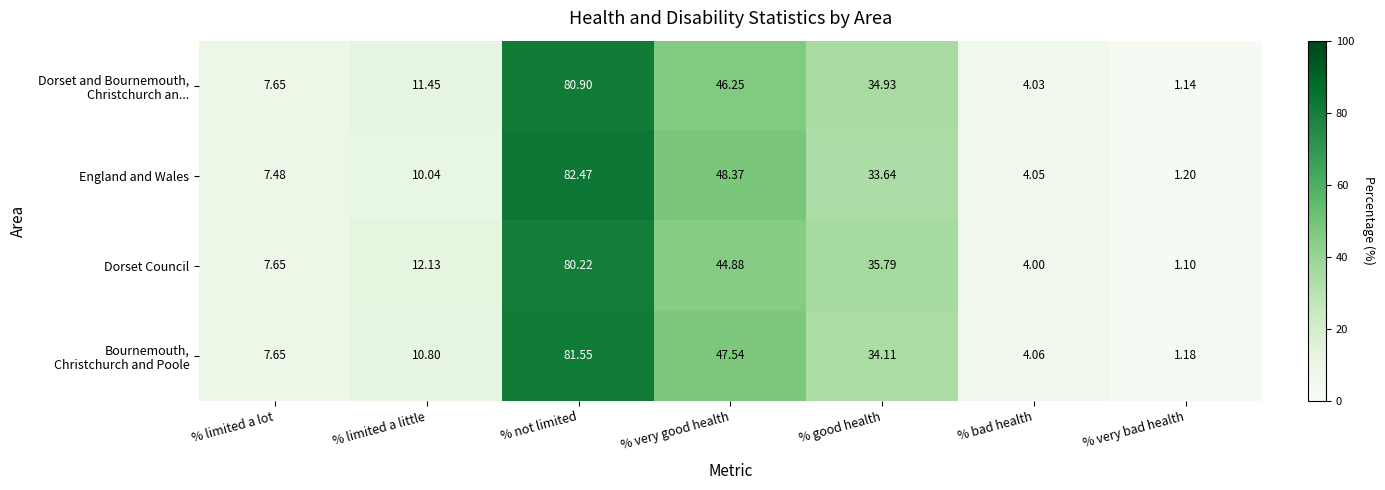

Which series has the largest range (max minus min)?

England and Wales